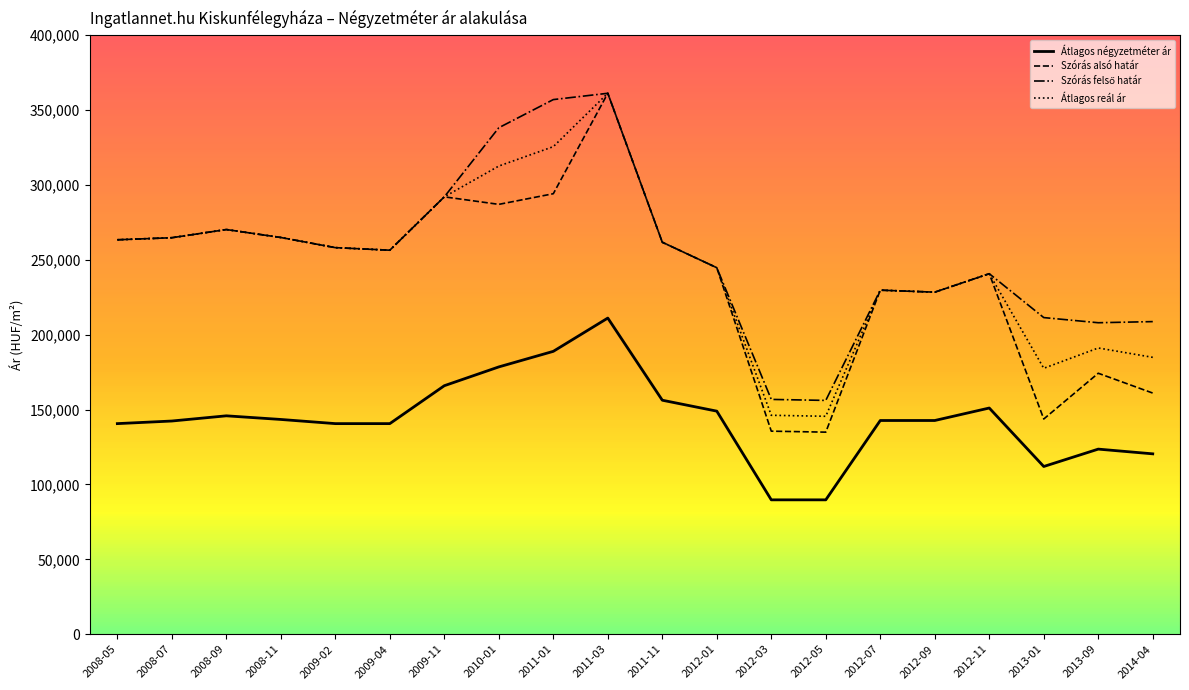

Read the Átlagos négyzetméter ár value at 2011-03, to the nearest 100.

211100